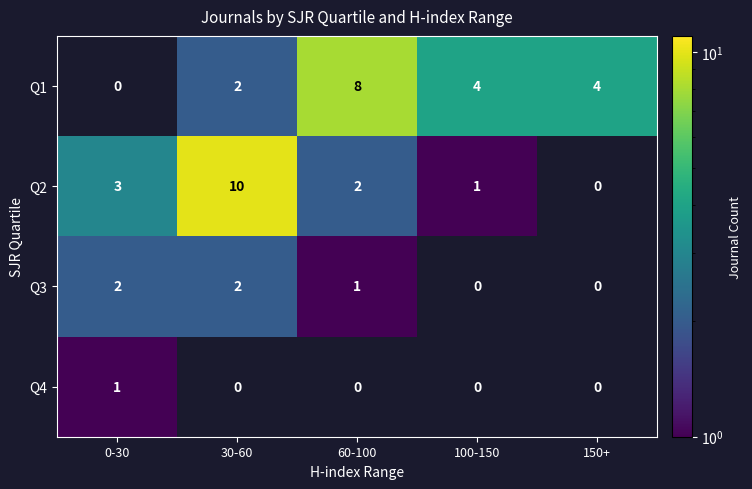

Reading right to left, what are all the values shown in this chart?

Q1: 4	4	8	2	0
Q2: 0	1	2	10	3
Q3: 0	0	1	2	2
Q4: 0	0	0	0	1